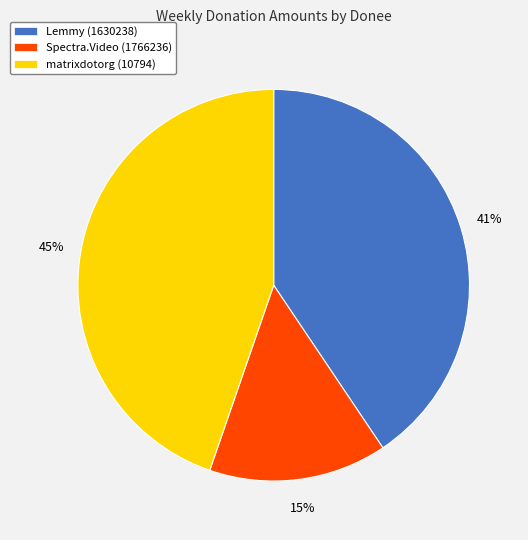

To the nearest percent, what percentage of the pie is Spectra.Video (1766236)?

15%